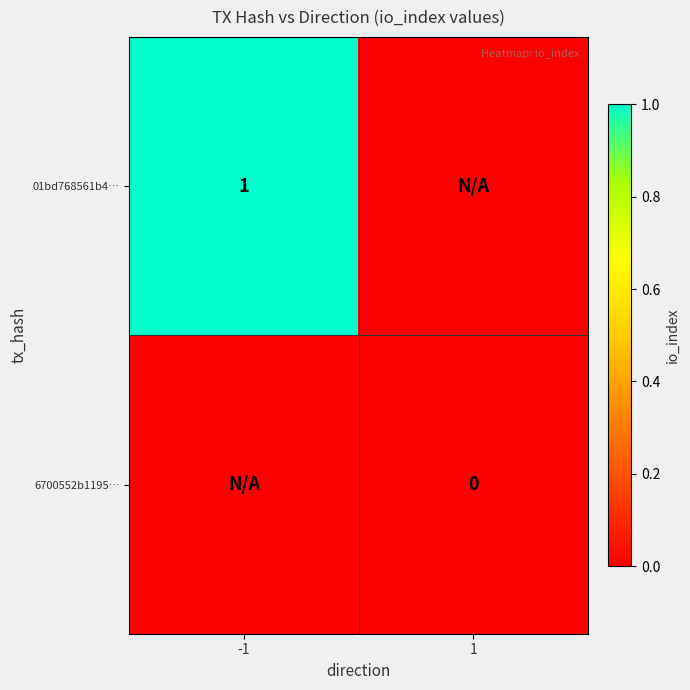

The value of 01bd768561b4… at -1 is 1. True or false?

True